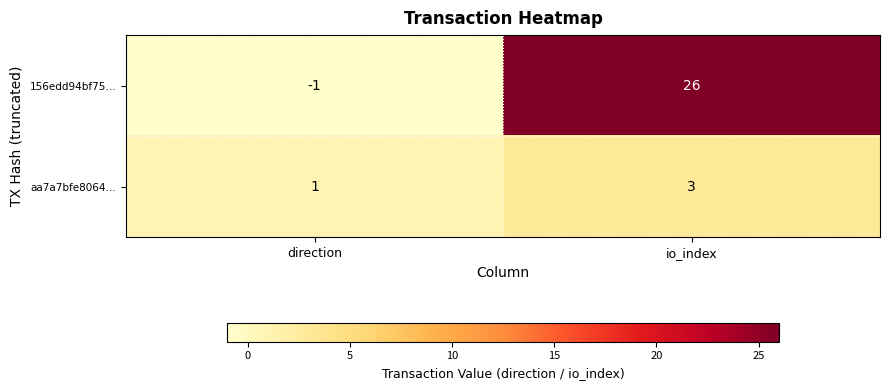

Reading right to left, extract all data points from this chart.

156edd94bf75…: io_index=26	direction=-1
aa7a7bfe8064…: io_index=3	direction=1